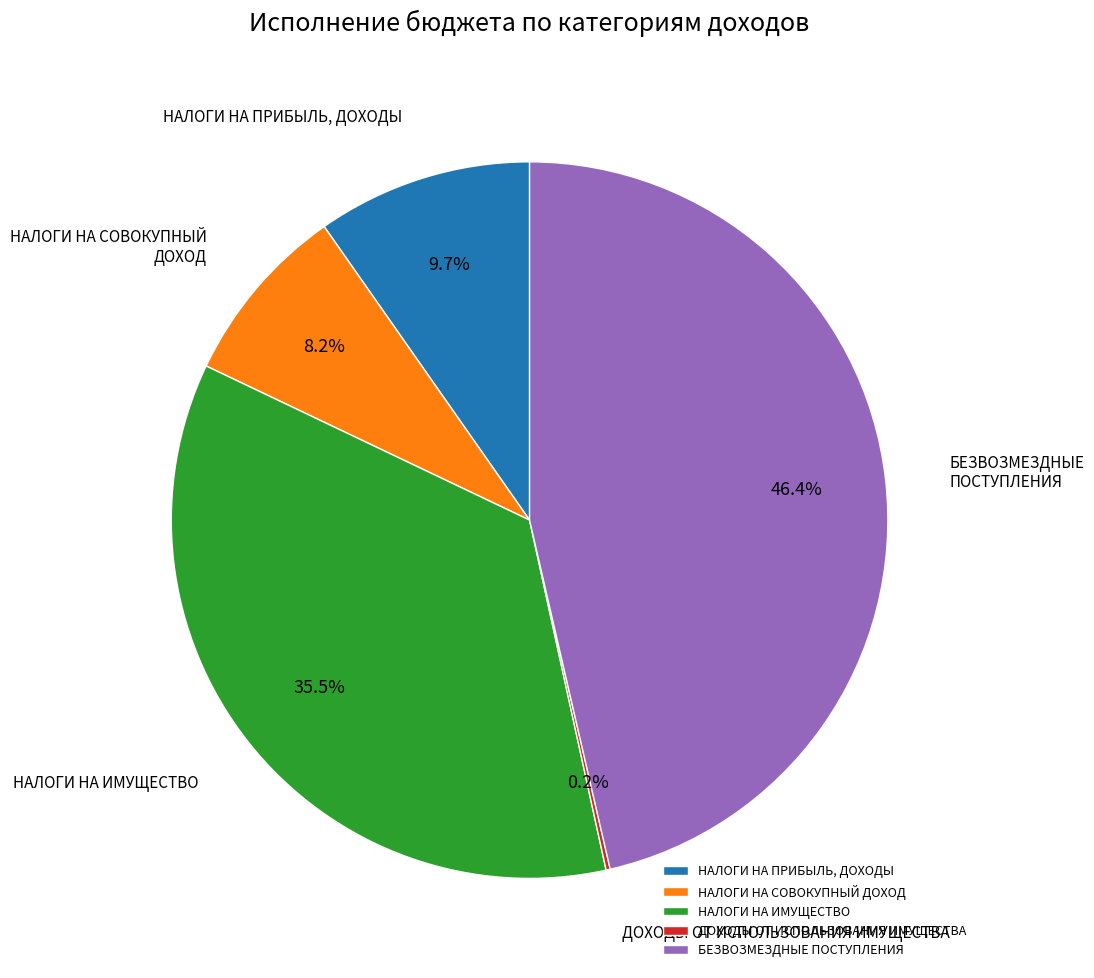

Does any single category account for the majority?

No